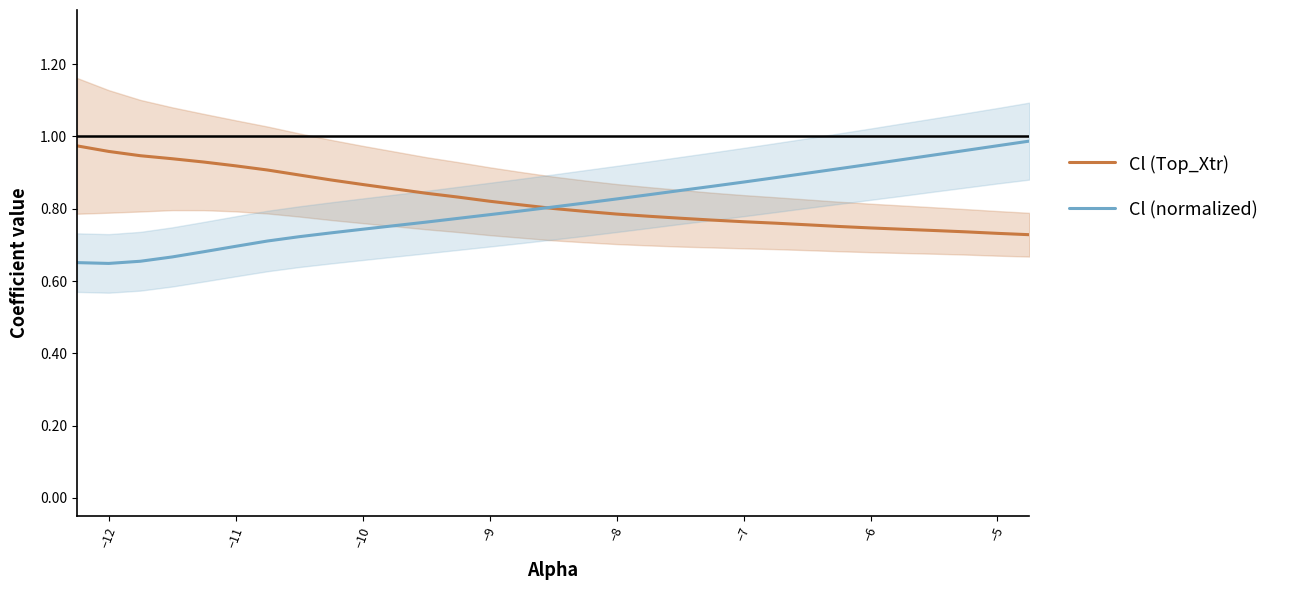

The Cl (Top_Xtr) series shows 1.2 at −8. True or false?

False